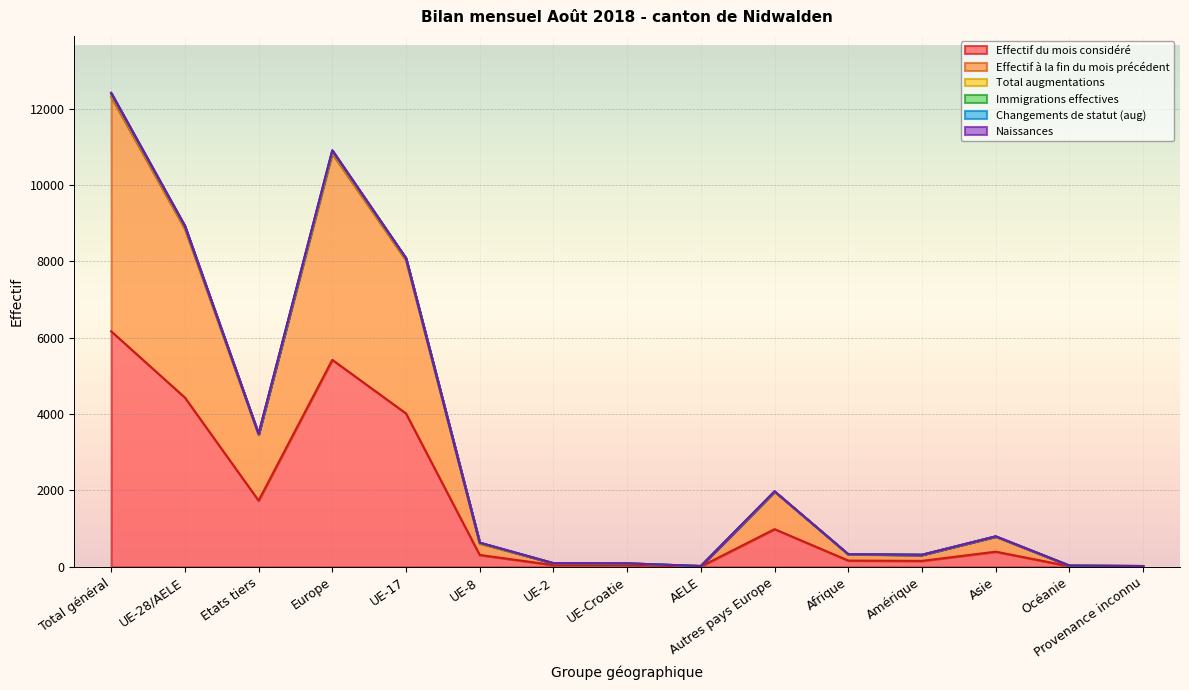

Rank the categories by Naissances value from lowest to highest.

AELE, Provenance inconnu, Océanie, UE-Croatie, UE-2, Amérique, Afrique, UE-8, Asie, Autres pays Europe, Etats tiers, UE-17, UE-28/AELE, Europe, Total général